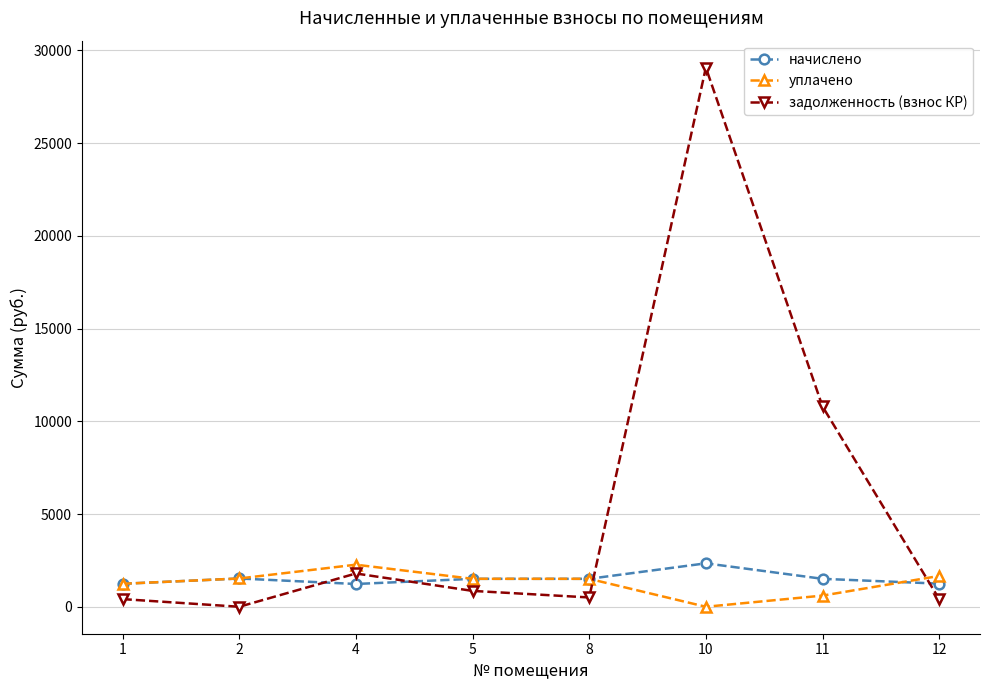

Between which two adjacent categories do начислено and задолженность (взнос КР) first intersect?

2 and 4